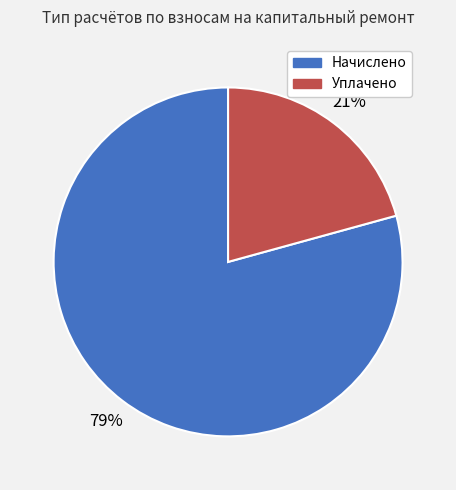

To the nearest percent, what is the average slice percentage?

50%